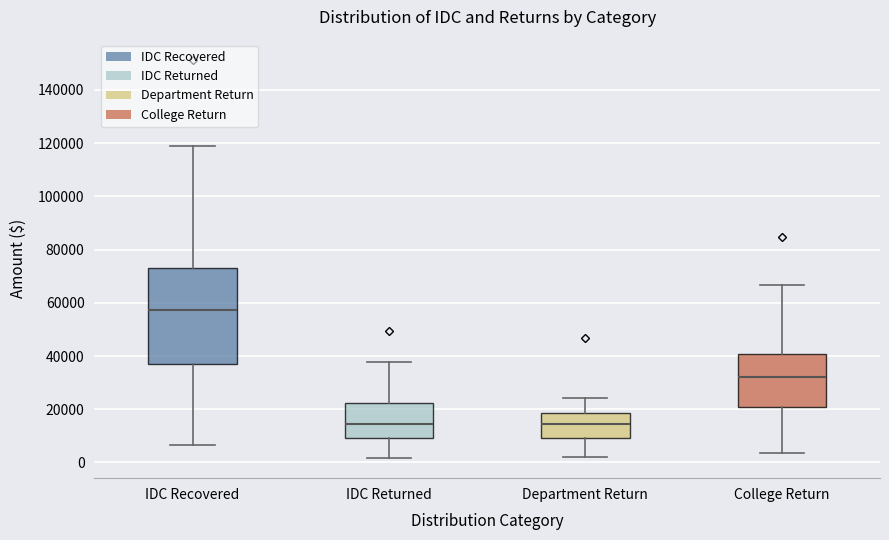

Which box is the tallest, from its lower edge to its upper edge?

IDC Recovered